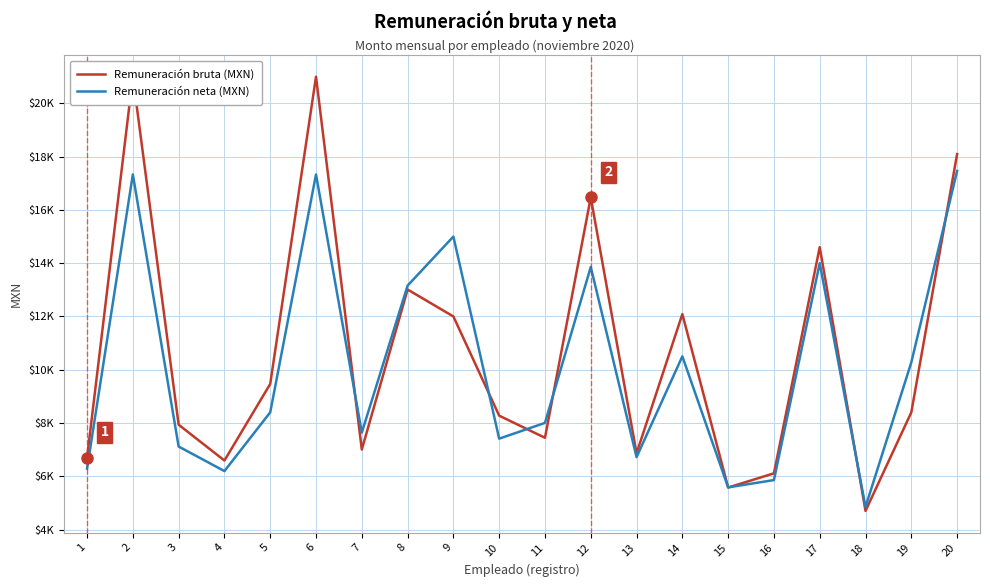

Between 15 and 3, which is larger?

3